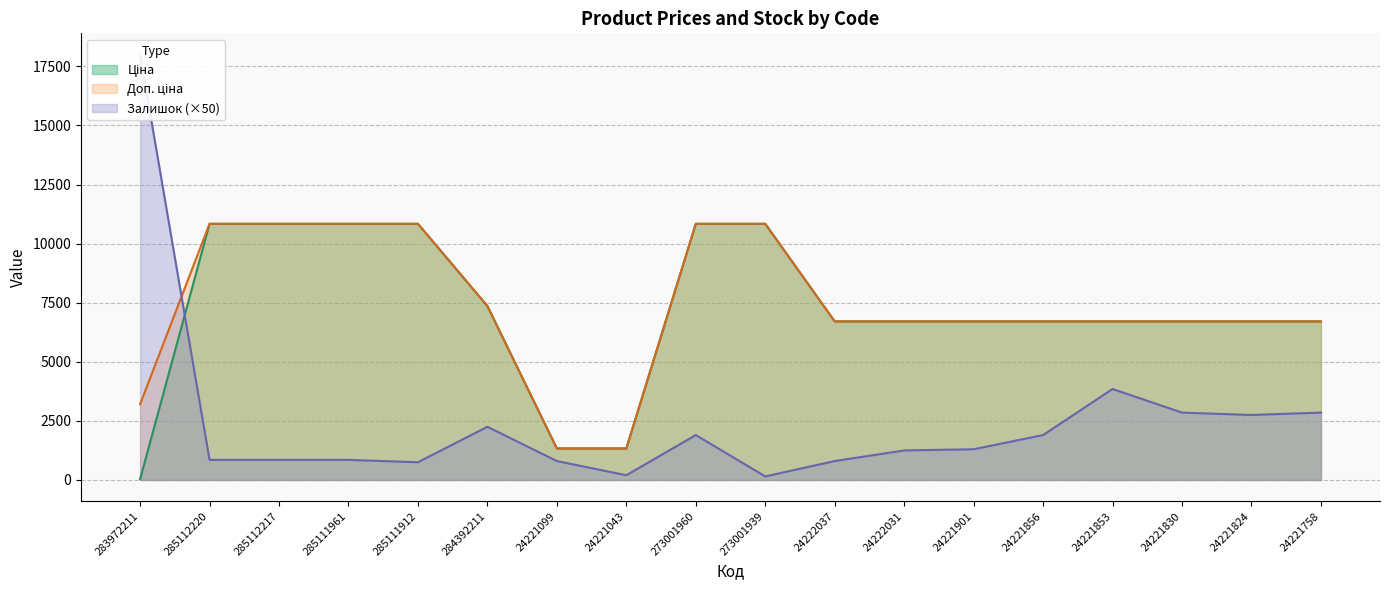

Reading left to right, transcribe all the data shown in this chart.

Ціна: 32.0	10840.1	10840.1	10840.1	10840.1	7360.2	1332.7	1332.7	10840.1	10840.1	6710.2	6710.2	6710.2	6710.2	6710.2	6710.2	6710.2	6710.2
Доп. ціна: 3205.0	10840.1	10840.1	10840.1	10840.1	7360.2	1333.0	1333.0	10840.1	10840.1	6710.2	6710.2	6710.2	6710.2	6710.2	6710.2	6710.2	6710.2
Залишок: 18000.0	850.0	850.0	850.0	750.0	2250.0	800.0	200.0	1900.0	150.0	800.0	1250.0	1300.0	1900.0	3850.0	2850.0	2750.0	2850.0